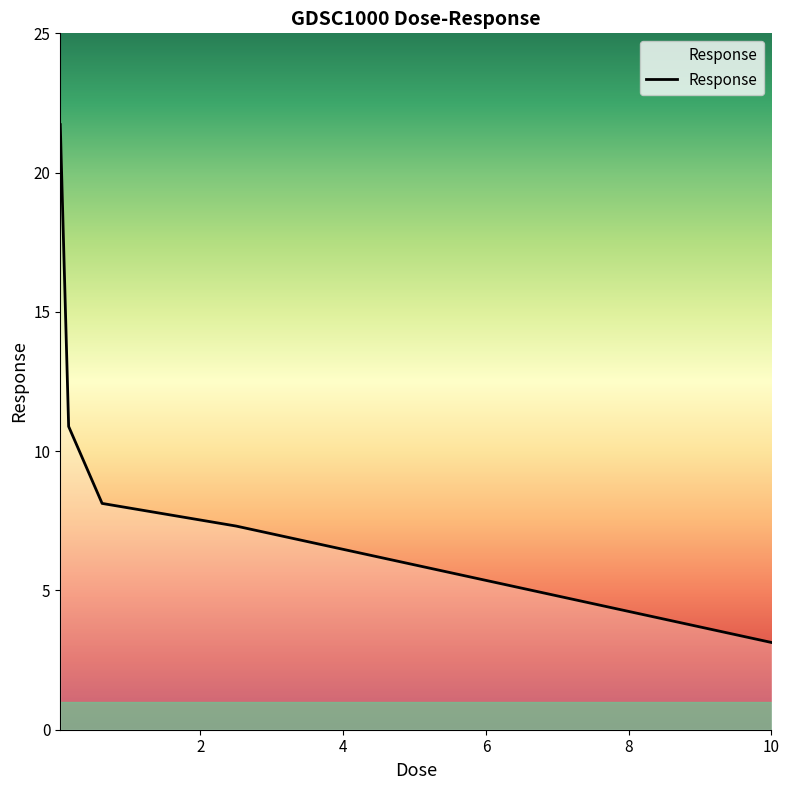

What is the maximum value shown in the chart?

21.7